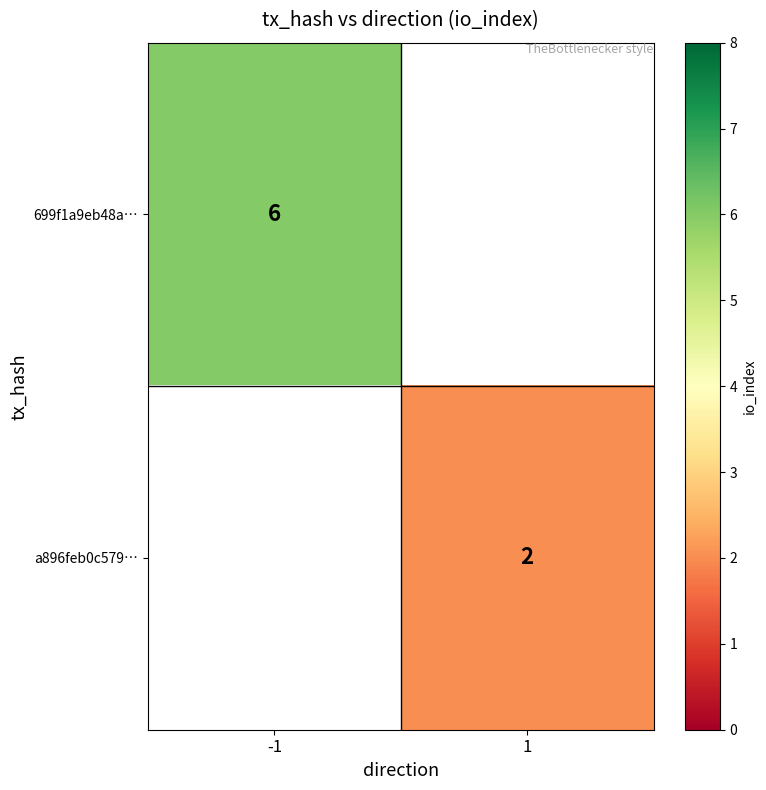

The value of 699f1a9eb48a… at -1 is 6. True or false?

True